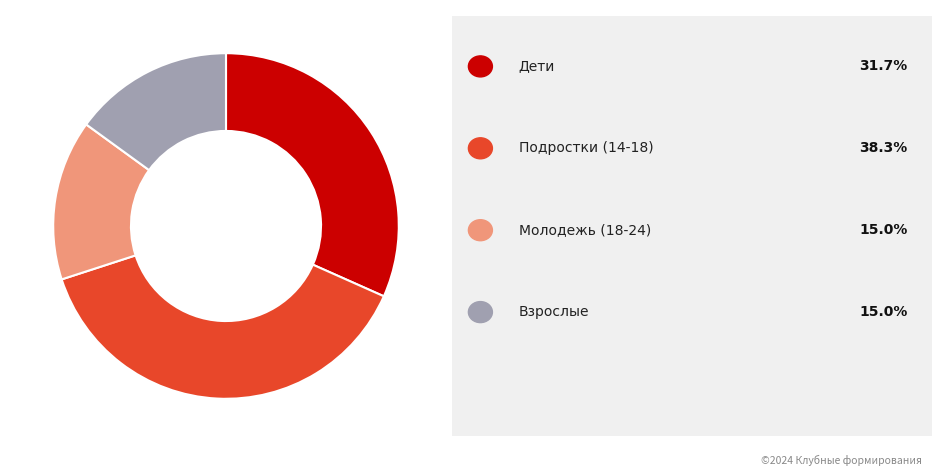

Does any single category account for the majority?

No